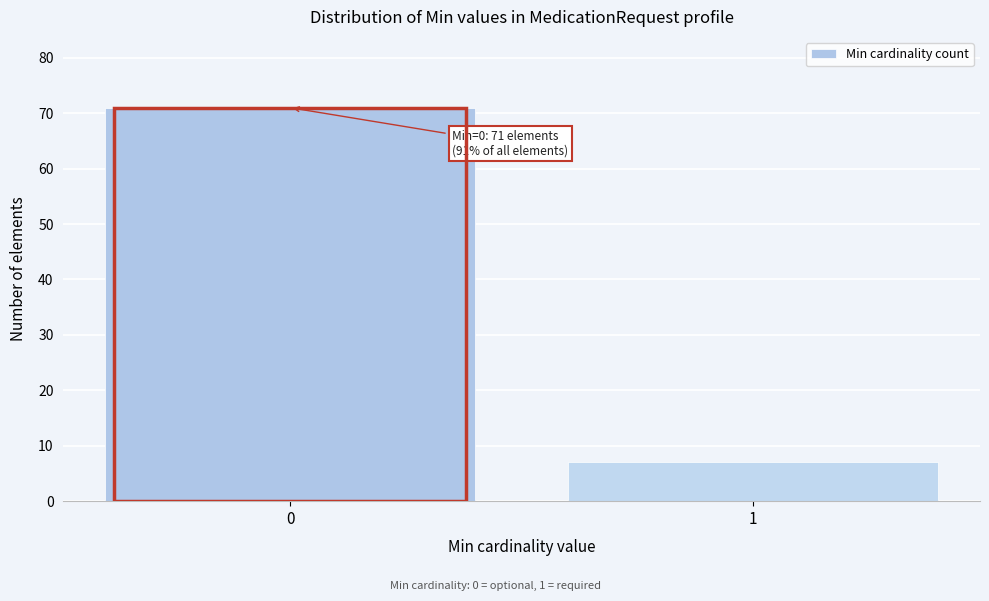

Reading left to right, list all the values displayed in this chart.

71	7